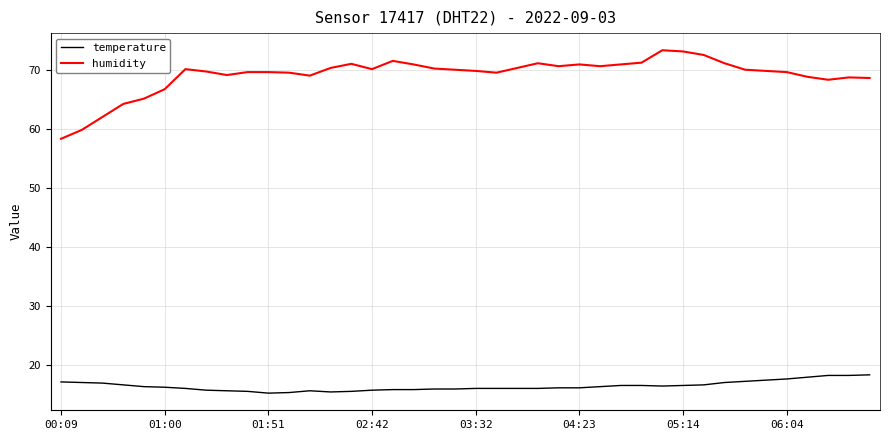

Rank the series by their average value, from lowest to highest.

temperature, humidity